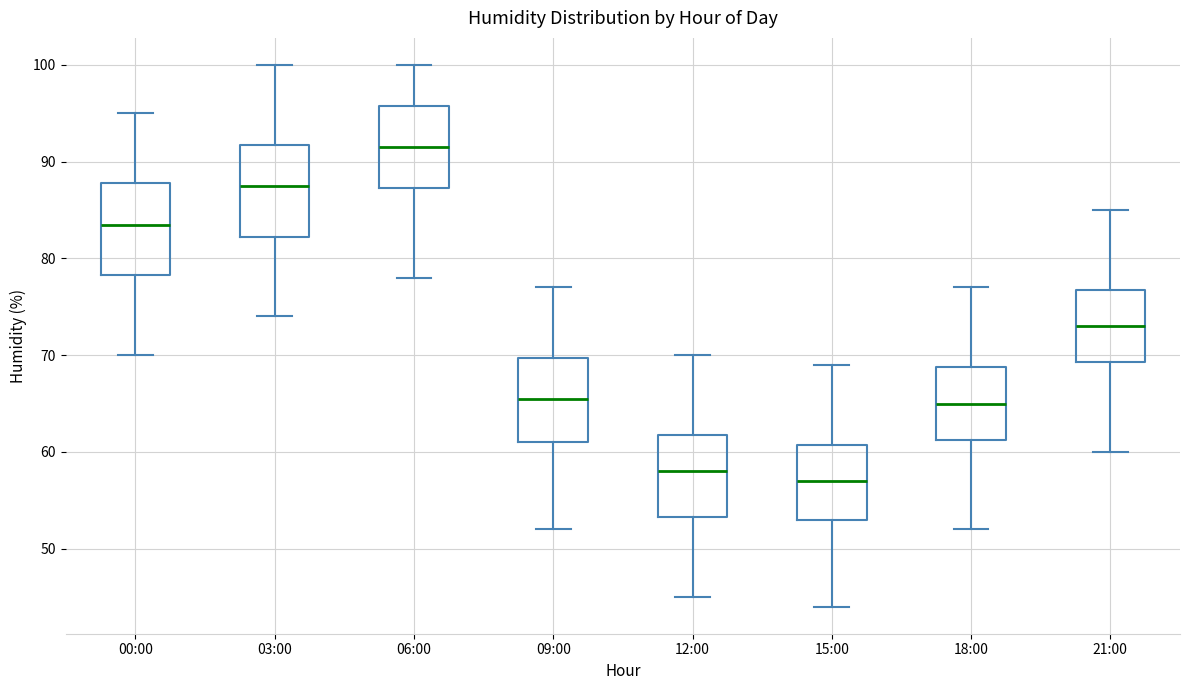

Where does the lower whisker of the box for 09:00 end on the y-axis? The values are not printed on the chart, so give them approximately, as read against the axis.

52